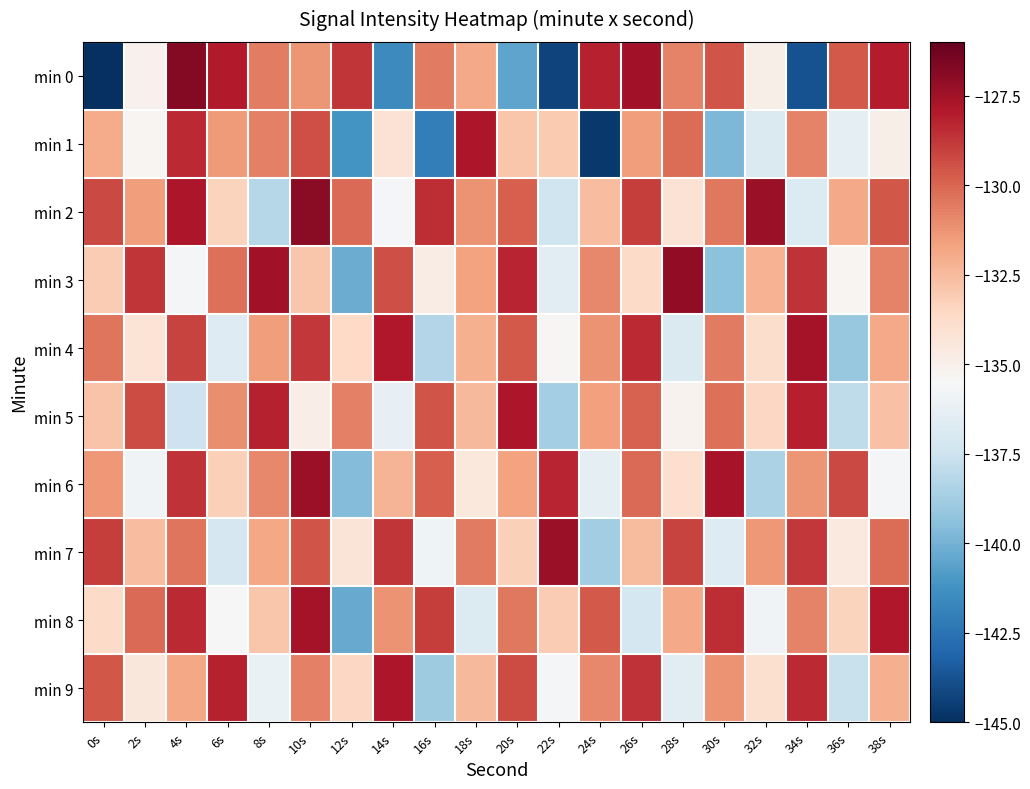

At 24s, list the series in order from largest to smallest.

min 0, min 8, min 3, min 9, min 4, min 5, min 2, min 6, min 7, min 1